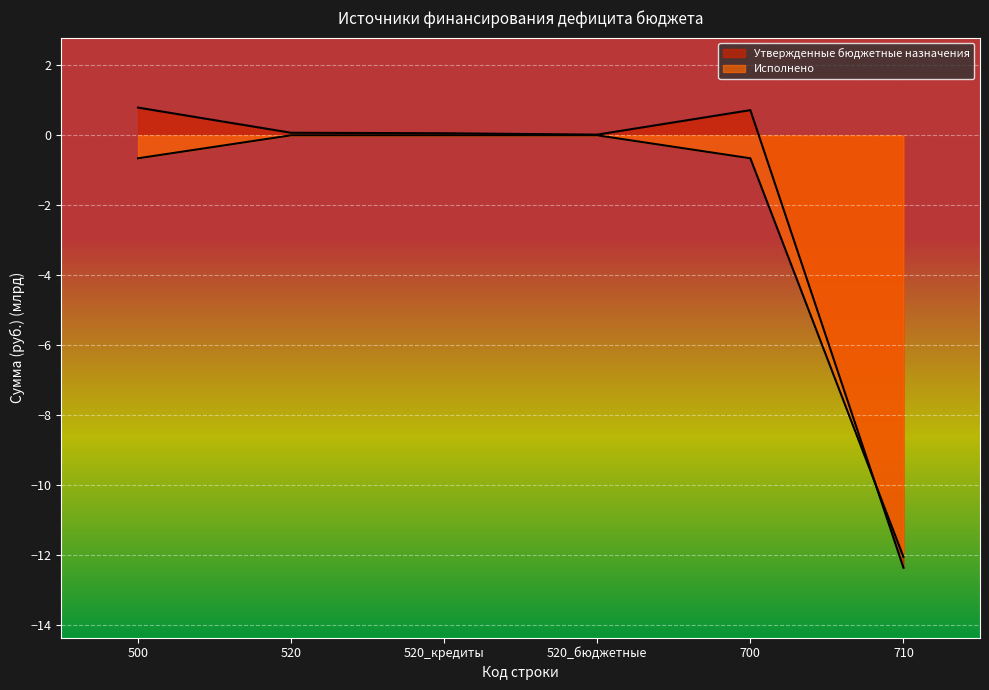

List the series in order of their overall mean, lowest first.

Исполнено, Утвержденные бюджетные назначения